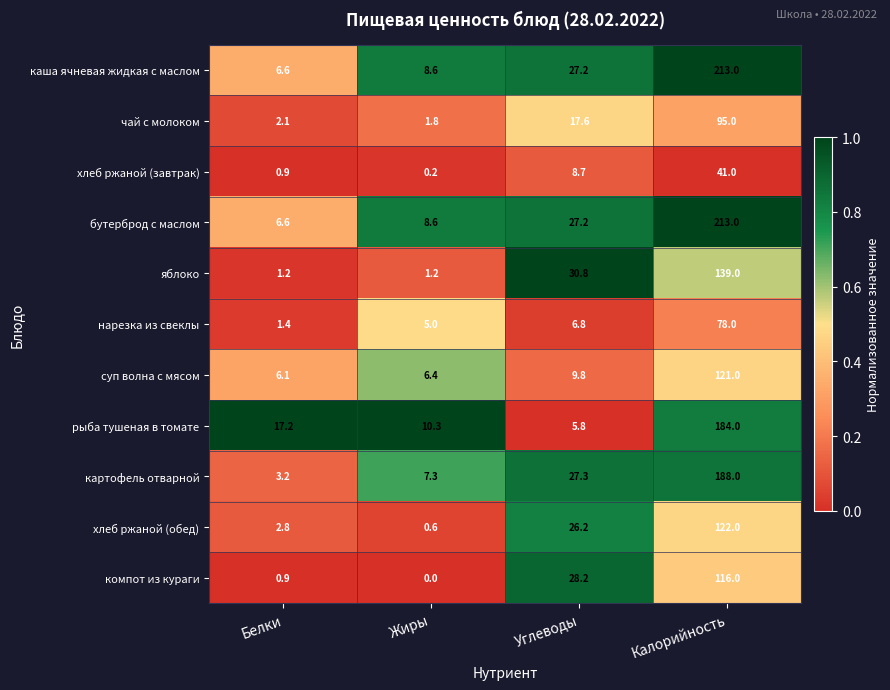

What is the spread (max minus min) of values at Жиры?

10.3